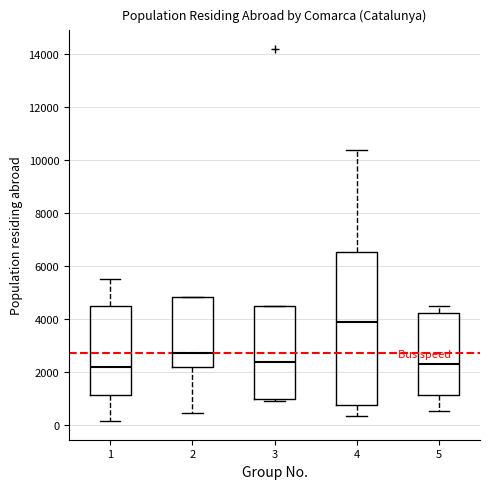

Where is the lower edge of the box at x = 2 on the y-axis? The values are not printed on the chart, so give them approximately, as read against the axis.

2200